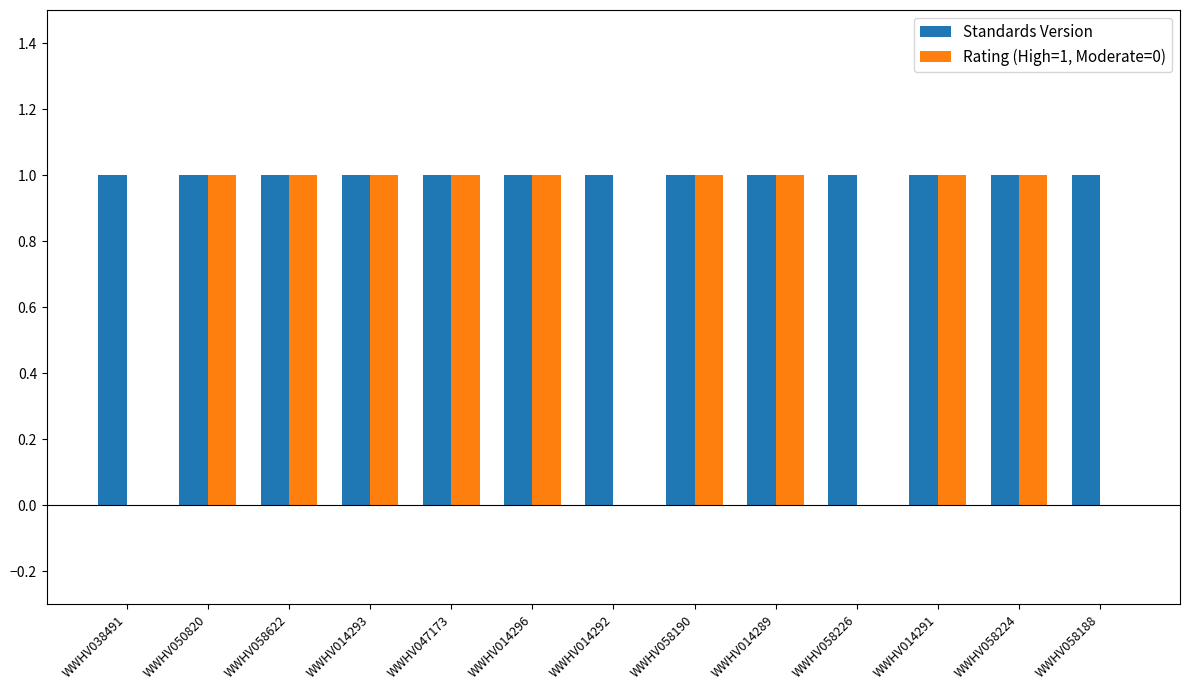

What is the total value across all series at WWHV014292?

1